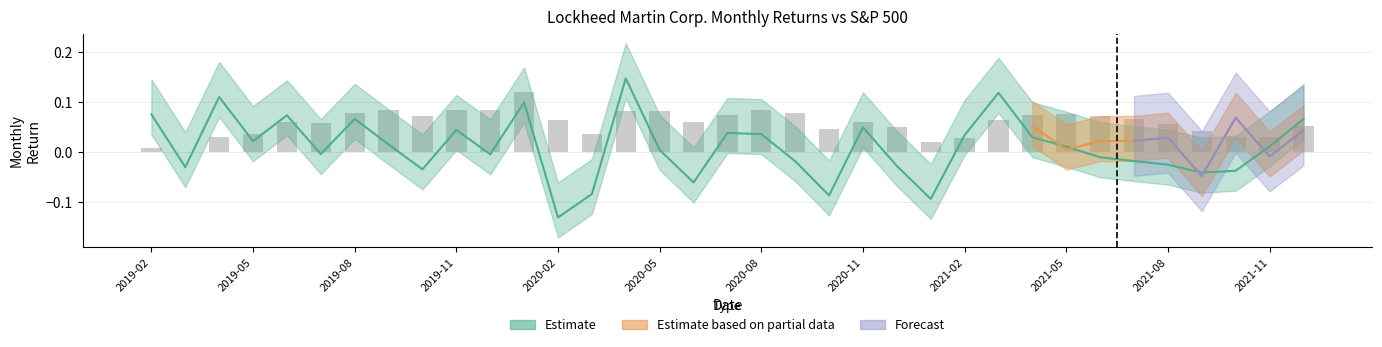

At which category is the sum across all series the highest?

2020-04